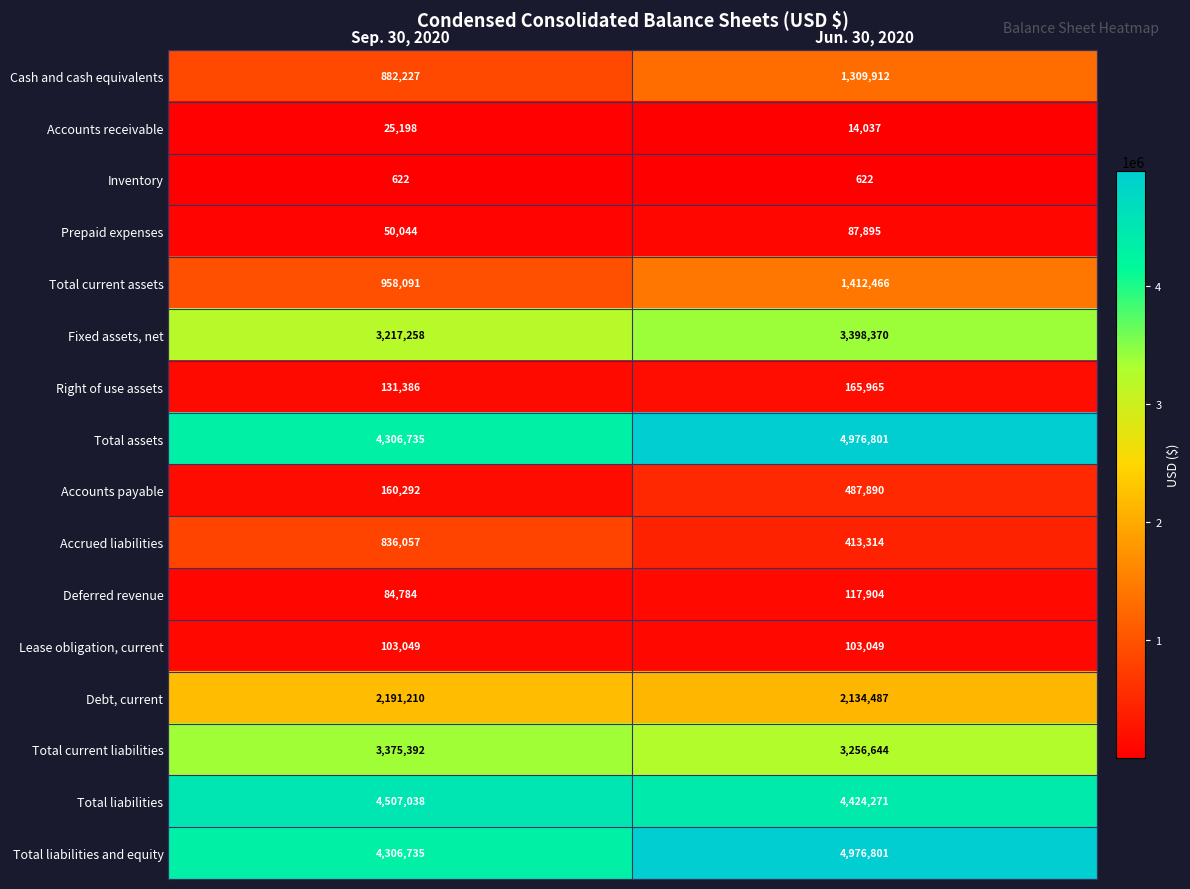

What is the minimum value shown in the chart?

622